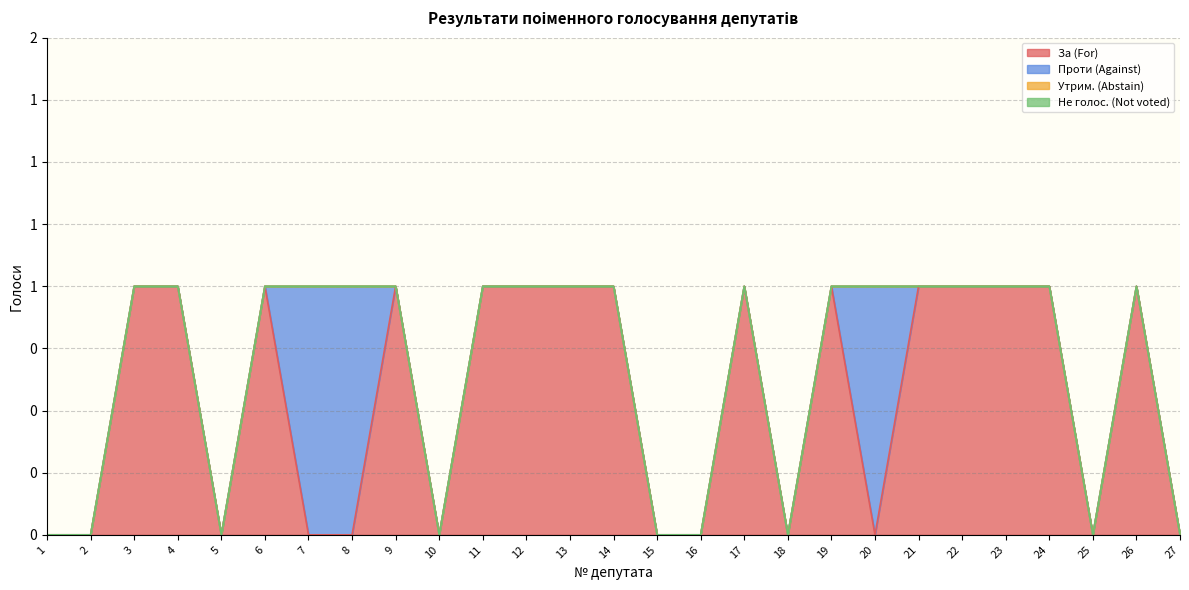

Between 22 and 18, which is larger?

22